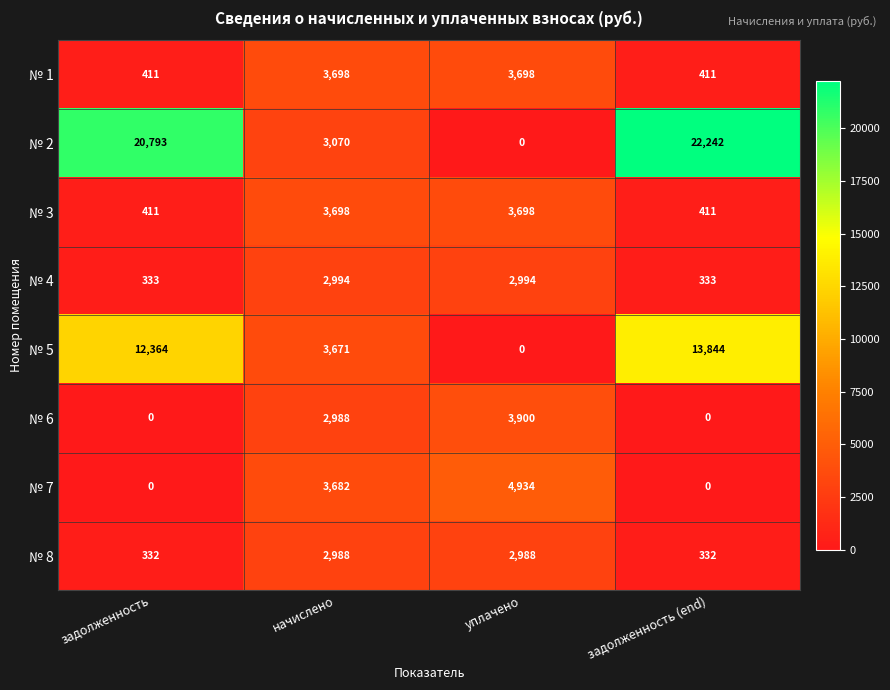

The № 6 series shows -2184 at задолженность. True or false?

False